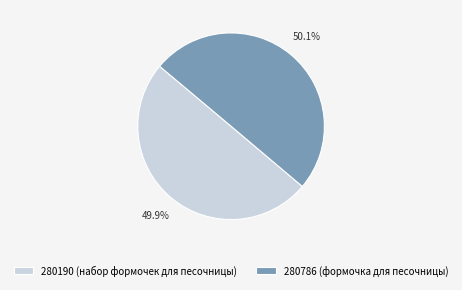

To the nearest percent, what percentage of the pie is 280786 (формочка для песочницы)?

50%